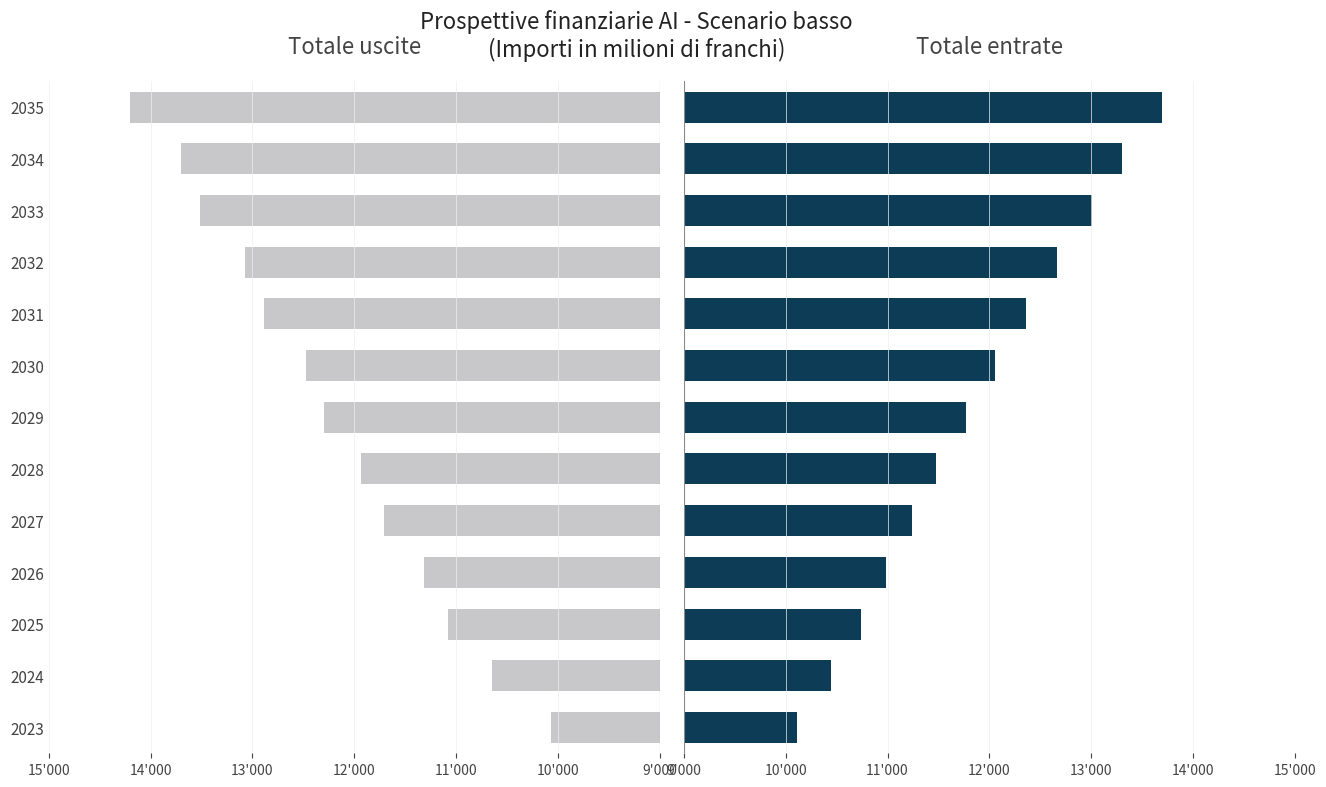

Which series has the widest spread of values?

Totale uscite